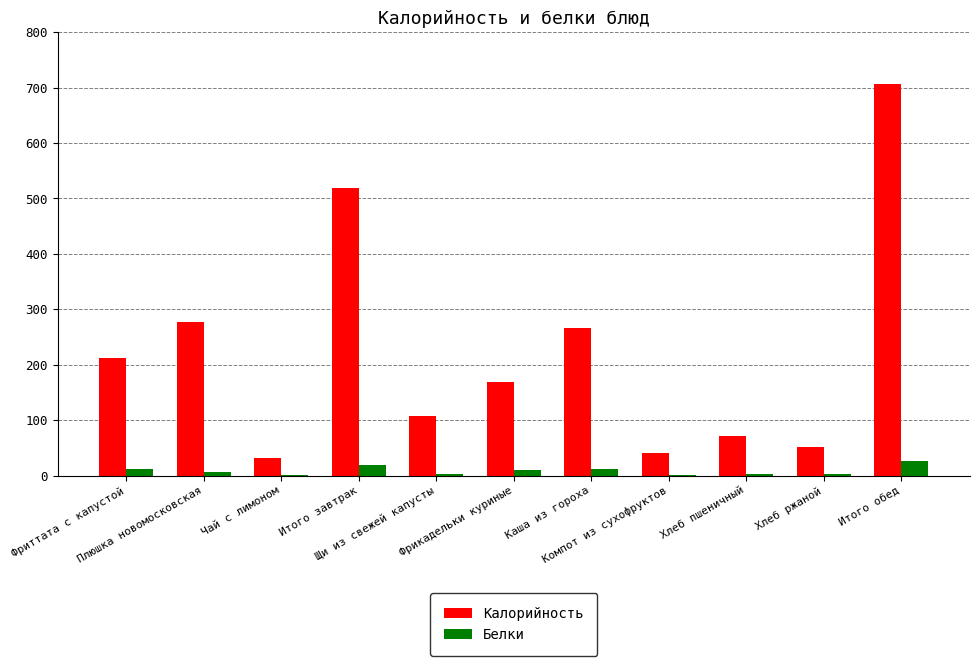

What is the maximum value for Калорийность?

706.0